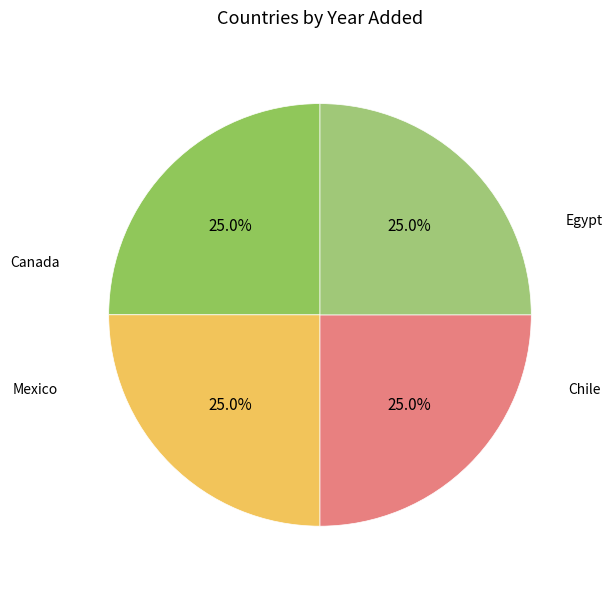

Rank the categories by value from highest to lowest.

Canada, Chile, Egypt, Mexico